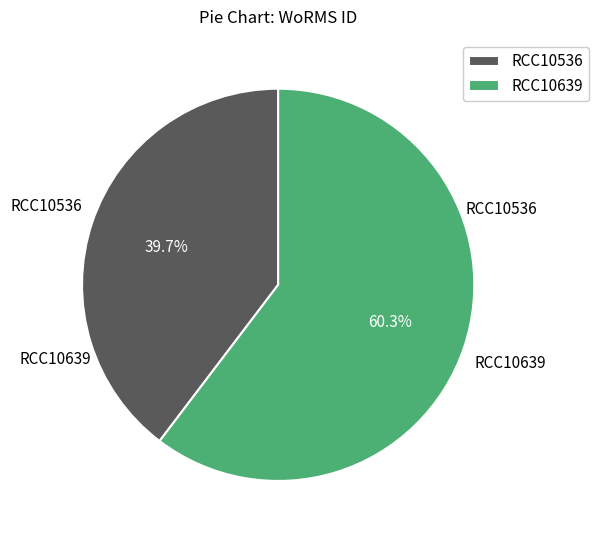

True or false: RCC10536 accounts for 40% of the total.

True